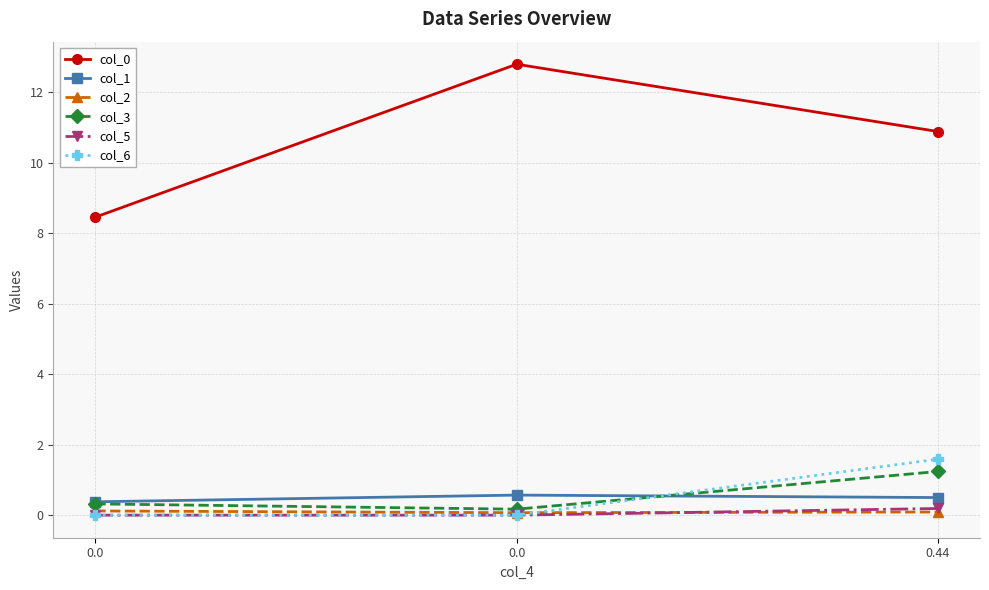

What is the difference between the col_3 values at 0.44 and 0.0?

0.9